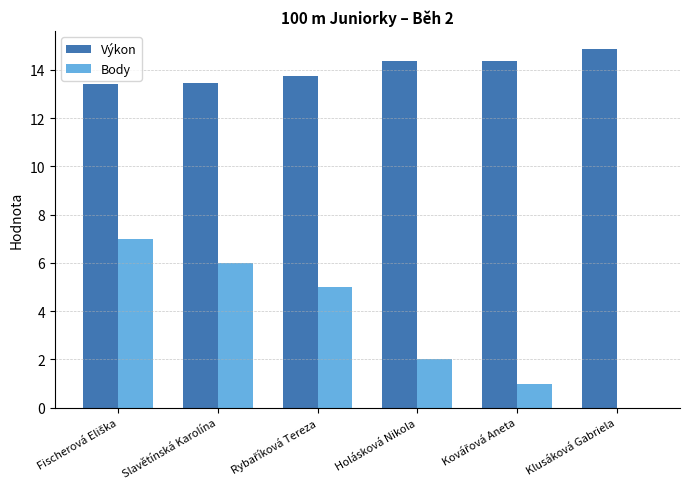

What is the sum of all Výkon values?

84.3